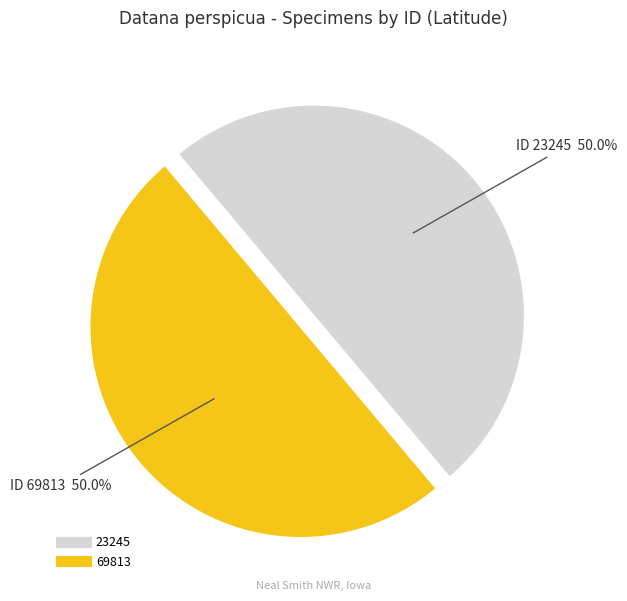

What is the ratio of the value at 69813 to the value at 23245?

1.0